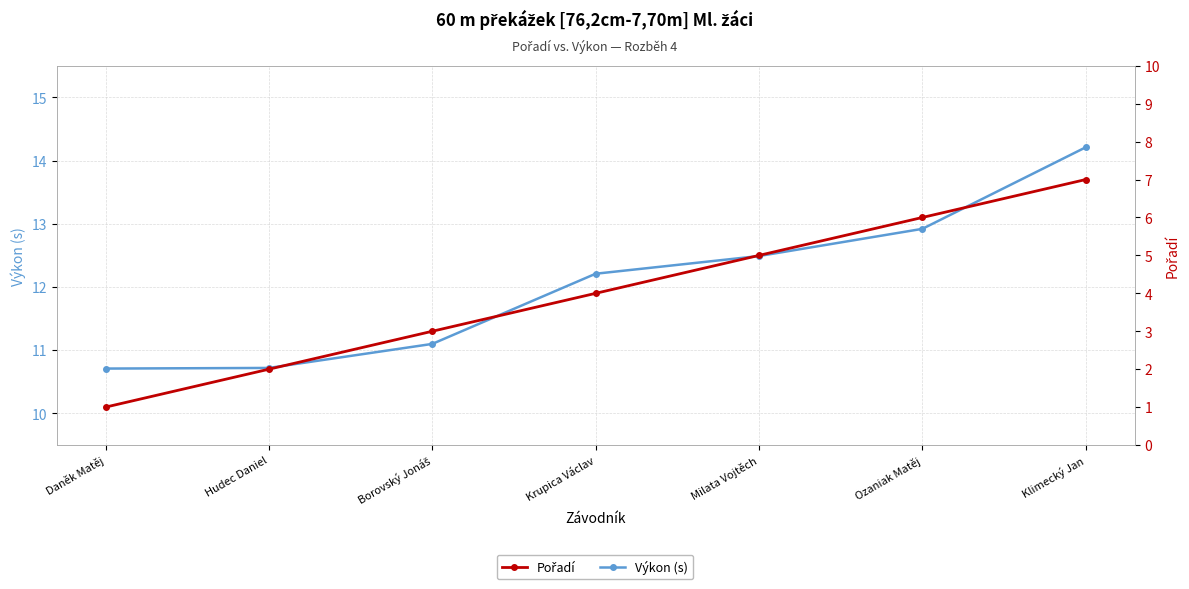

Which series has the largest total across all categories?

Výkon (s)